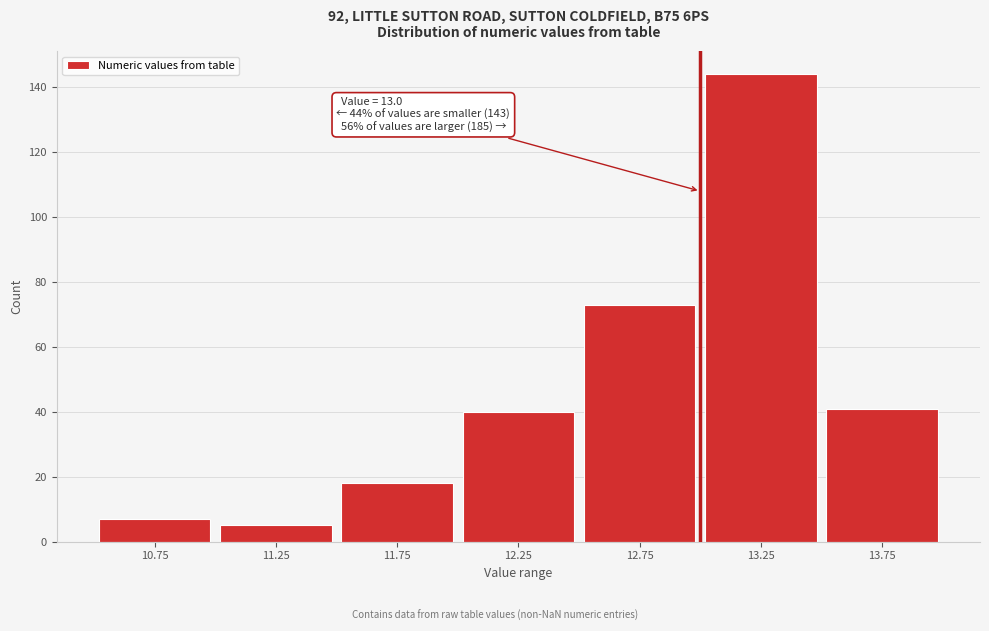

Which range on the x-axis has the tallest bar?

13.0 to 13.5